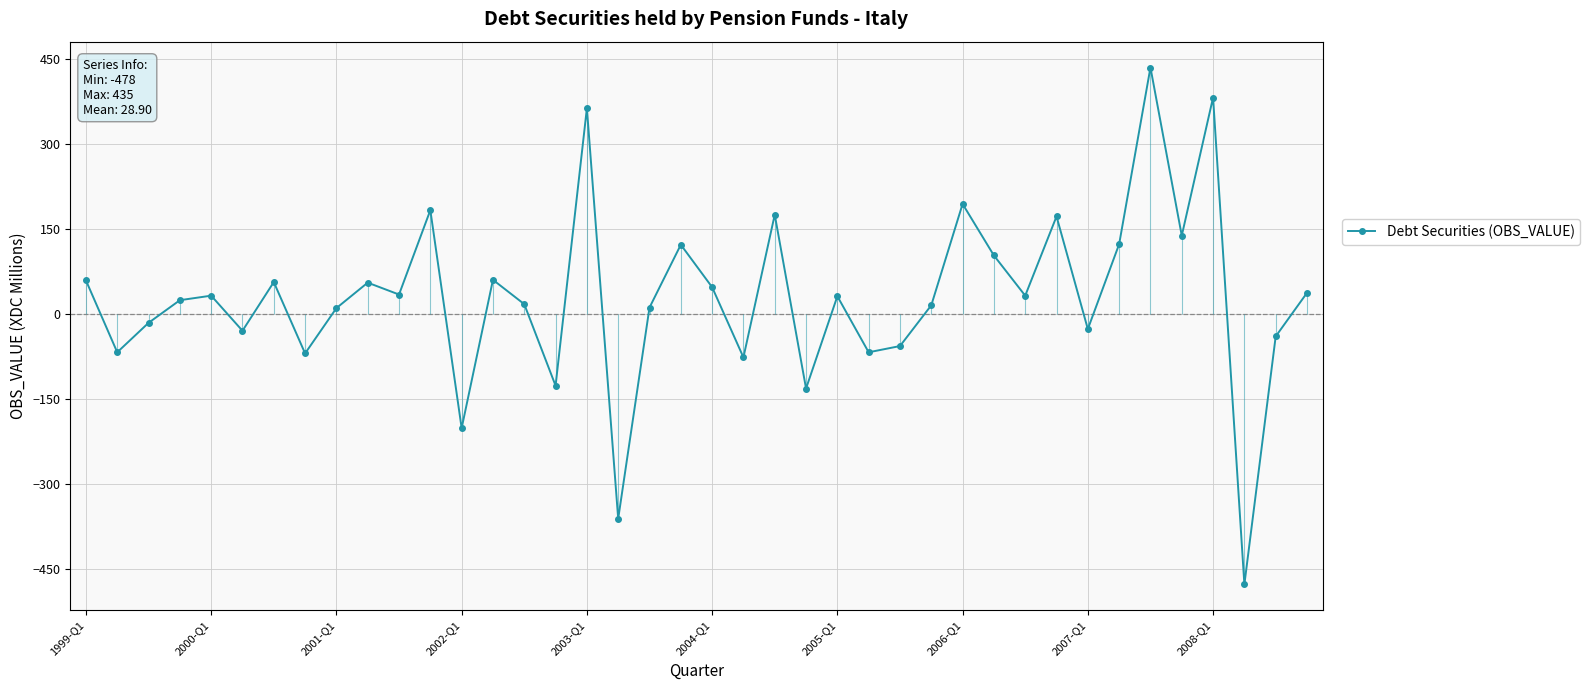

What is the difference between the values at 27 and 10?

19